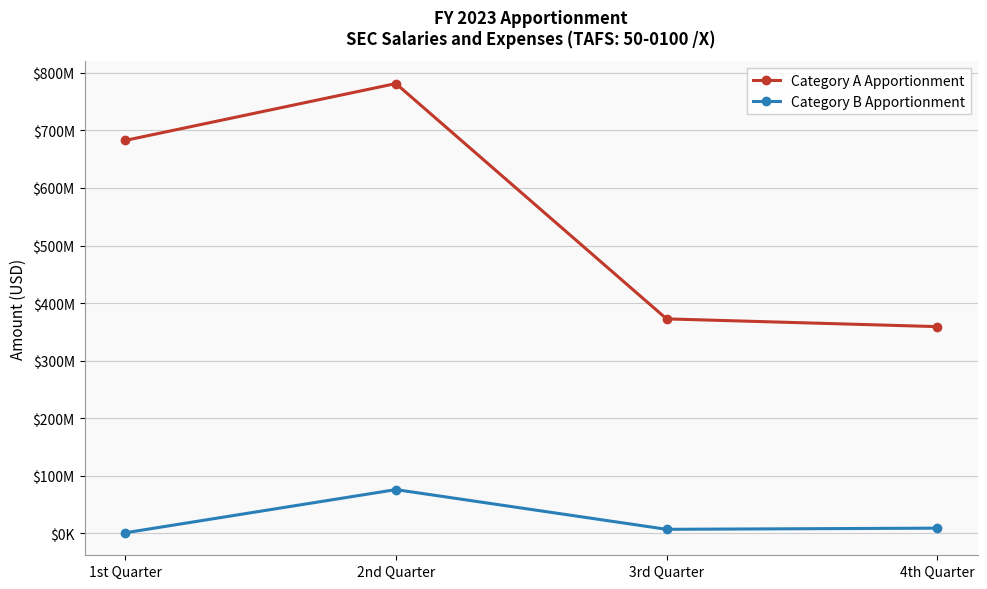

What is the difference between the maximum and minimum values in the Category B Apportionment series?

75055000